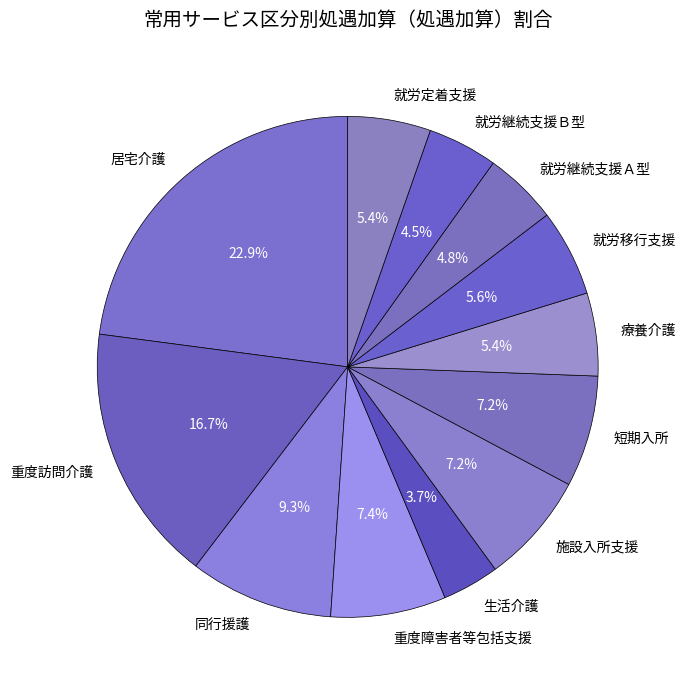

Count the number of slices in the pie.

12